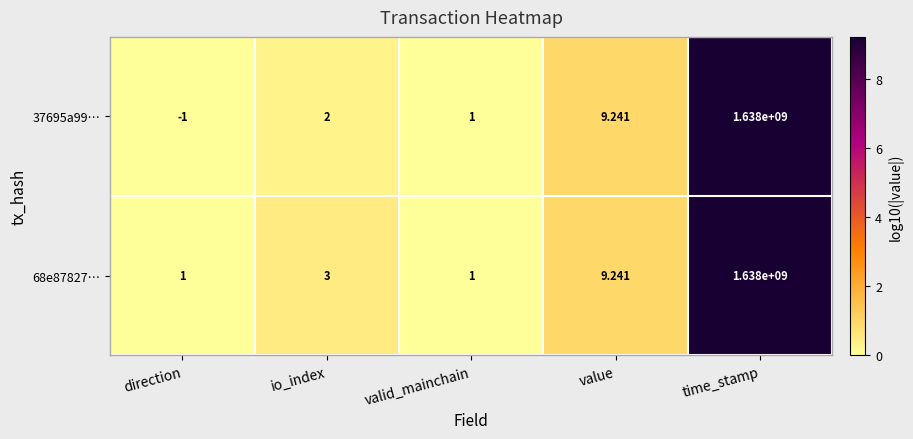

Rank the categories by 37695a99… value from highest to lowest.

time_stamp, value, io_index, valid_mainchain, direction